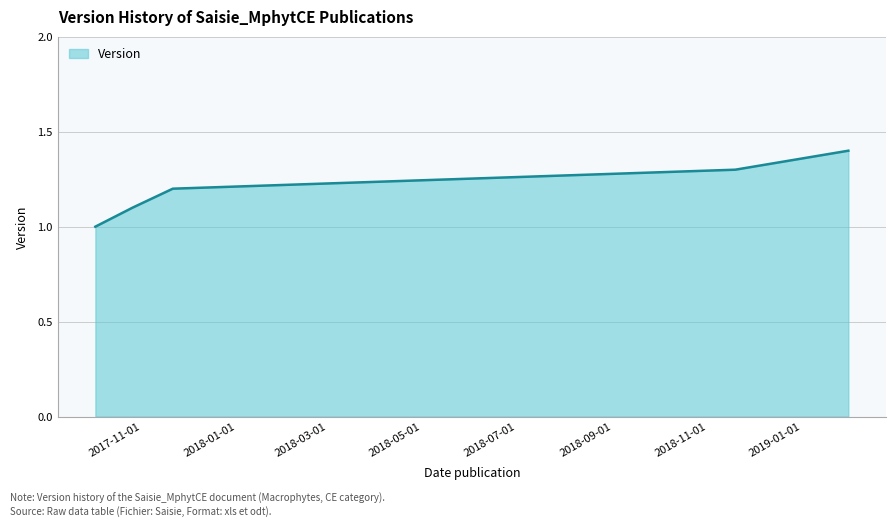

What is the difference between the maximum and minimum values?

0.4